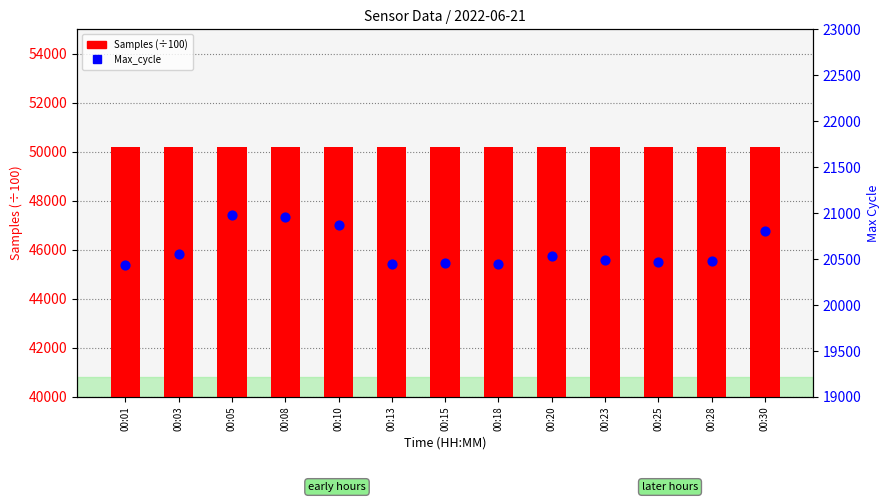

At how many categories does at least one series exceed 28354?

13